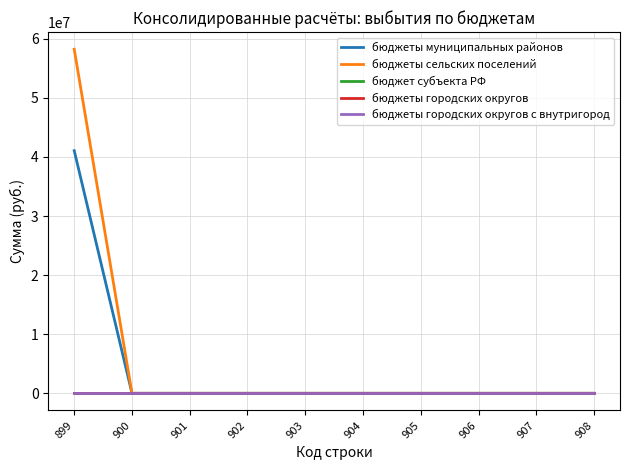

Does the chart have visible grid lines?

Yes